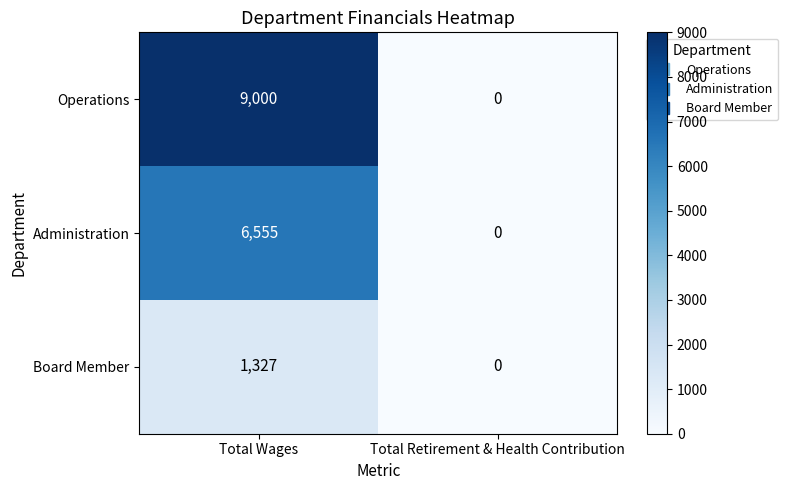

What is the greatest value displayed?

9000